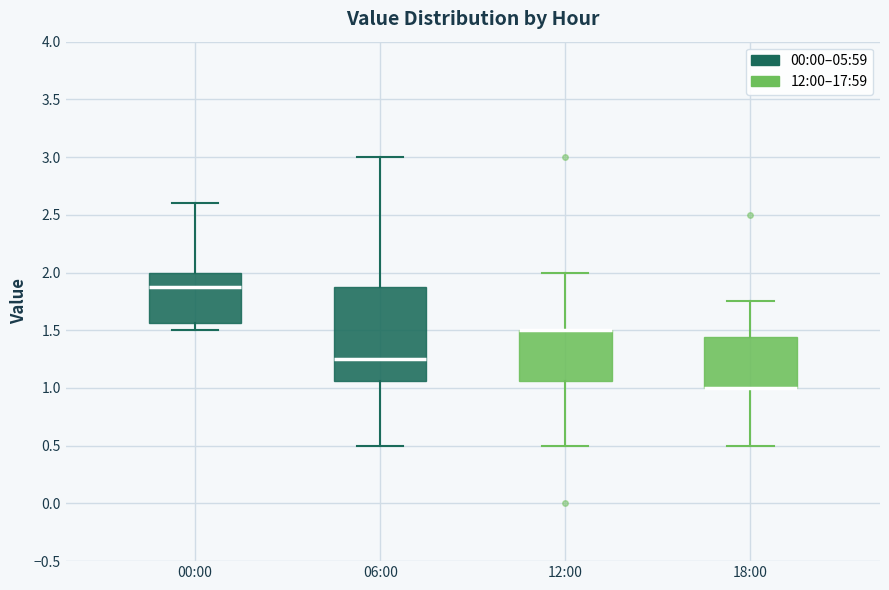

Where is the lower edge of the box for 12:00 on the y-axis? The values are not printed on the chart, so give them approximately, as read against the axis.

1.05